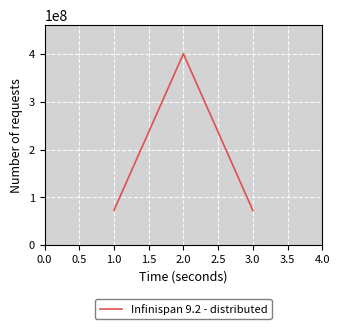

Count the number of data series in this chart.

1